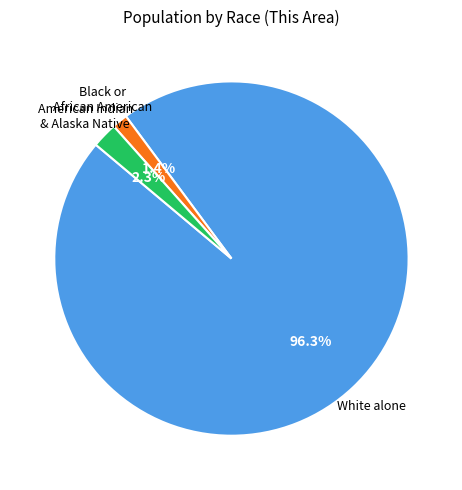

How many slices are in this pie chart?

3